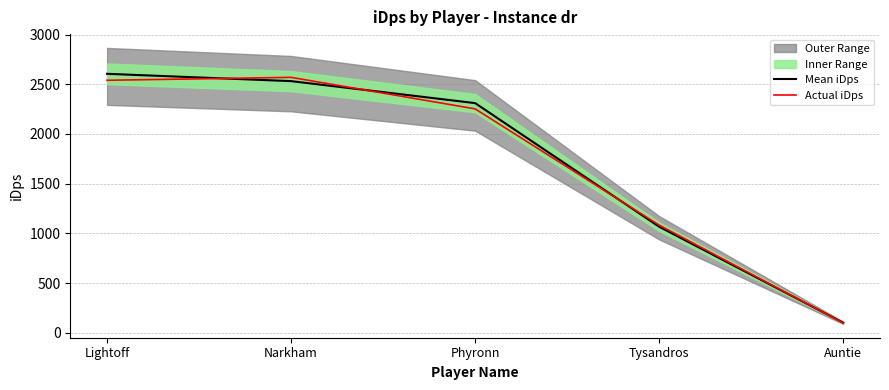

Read the Mean iDps value at Lightoff.

2605.3